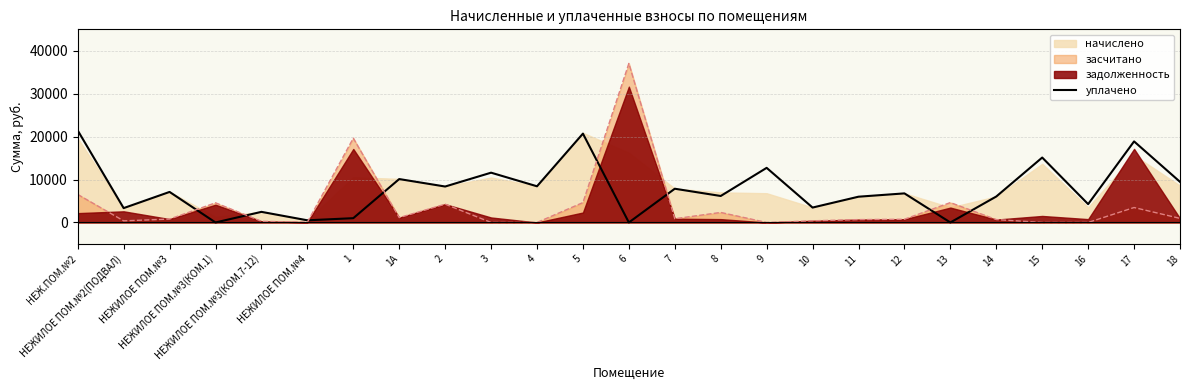

How many values are above zero?

22